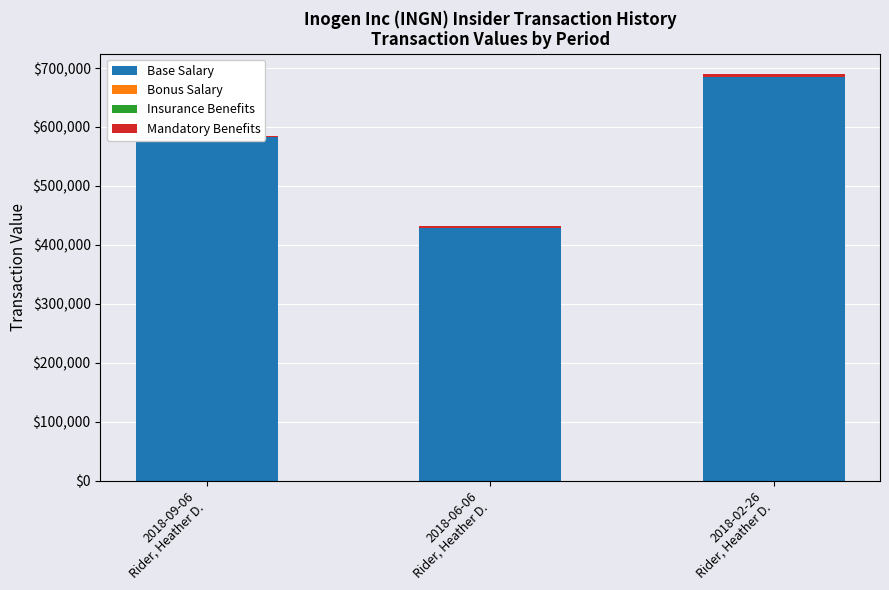

What is the label of the 1st bar from the left?

2018-09-06
Rider, Heather D.